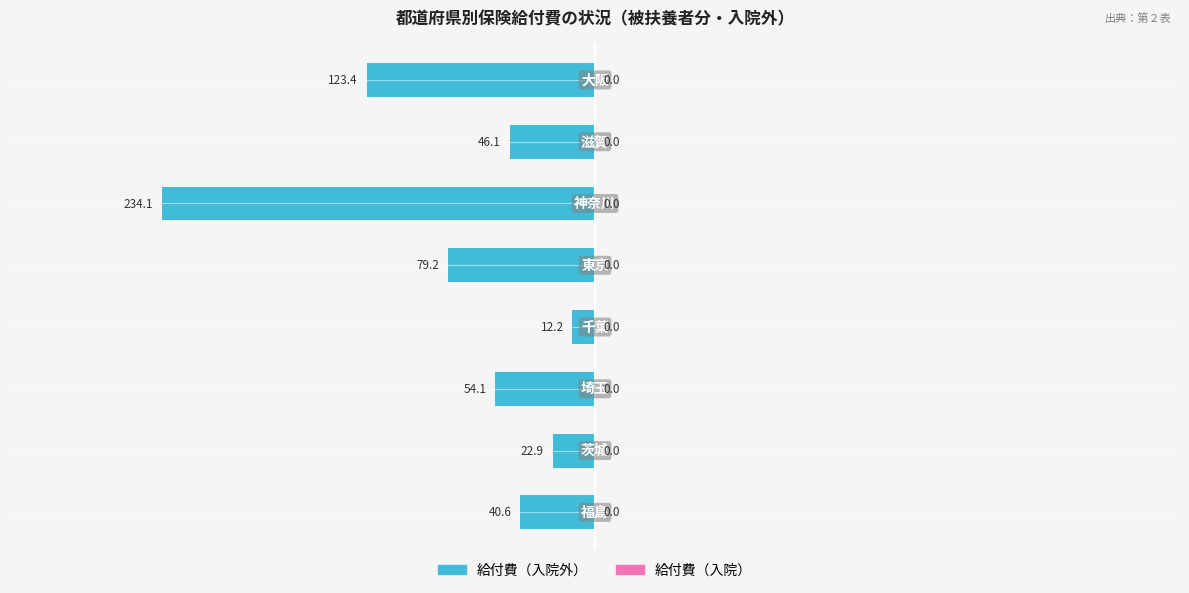

Does the chart contain any negative values?

Yes